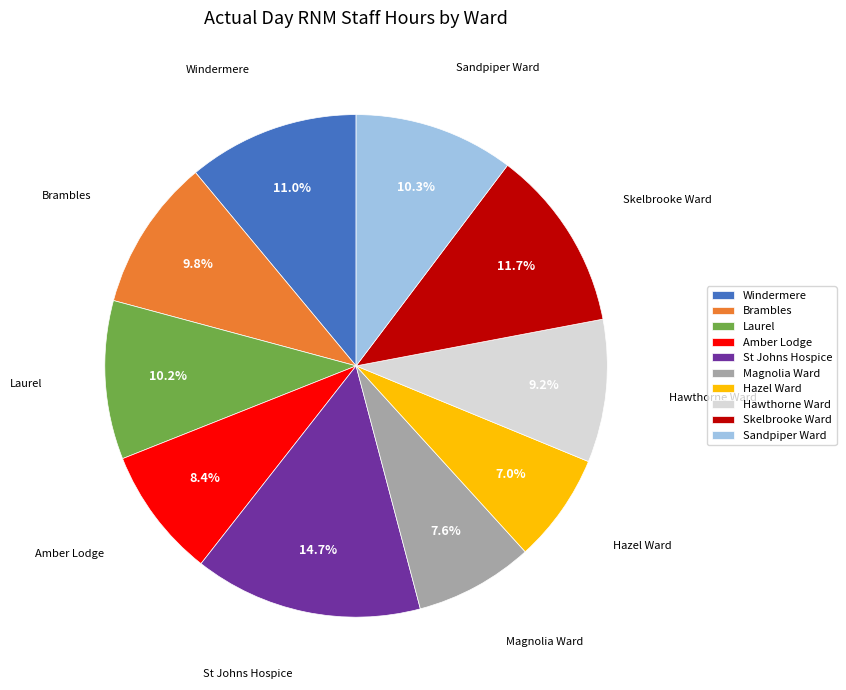

True or false: Windermere accounts for 17% of the total.

False